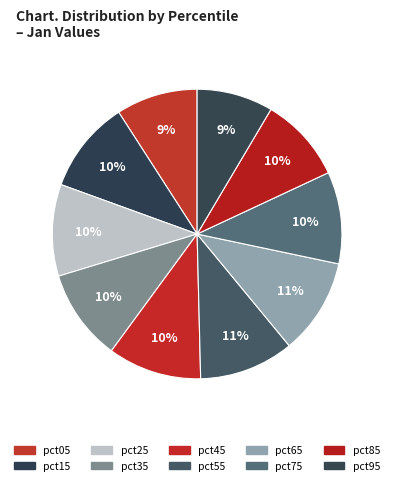

Do pct75 and pct35 together represent more than half of the pie?

No